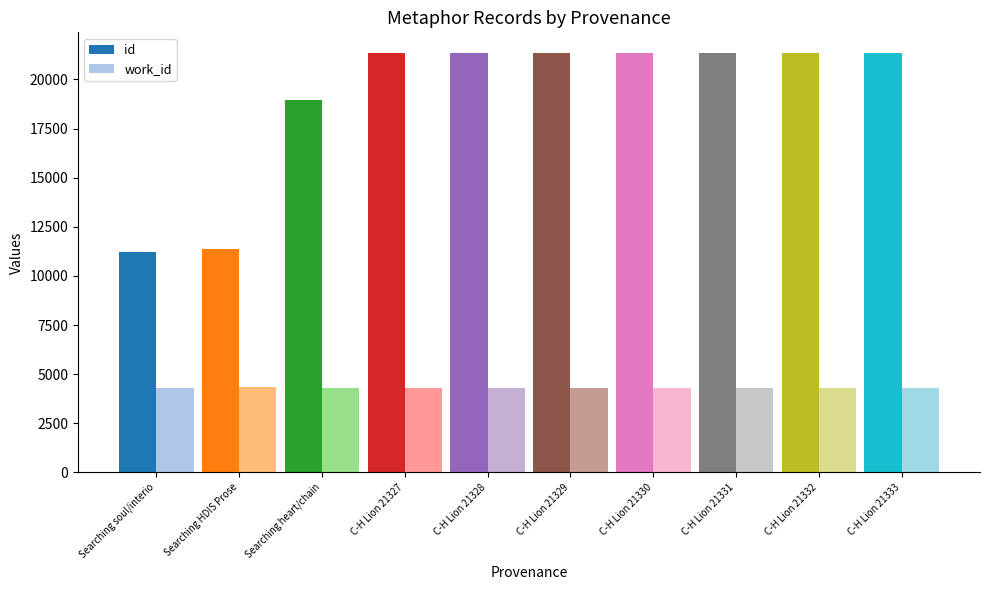

What is the difference between the highest and lowest values at Searching HDIS Prose?

7031